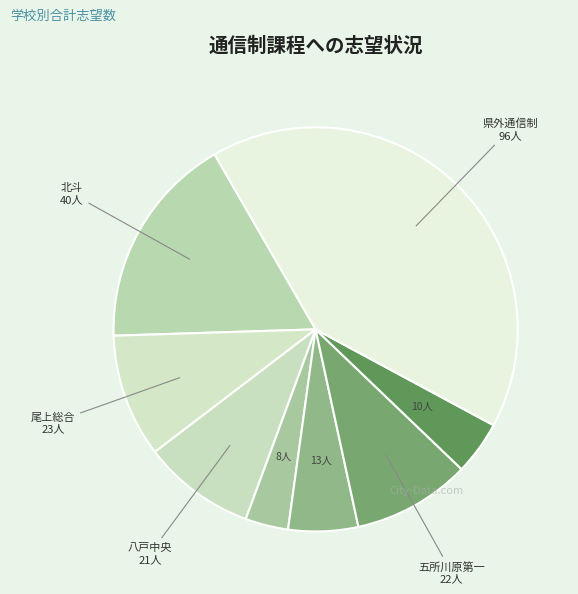

Count the number of slices in the pie.

8